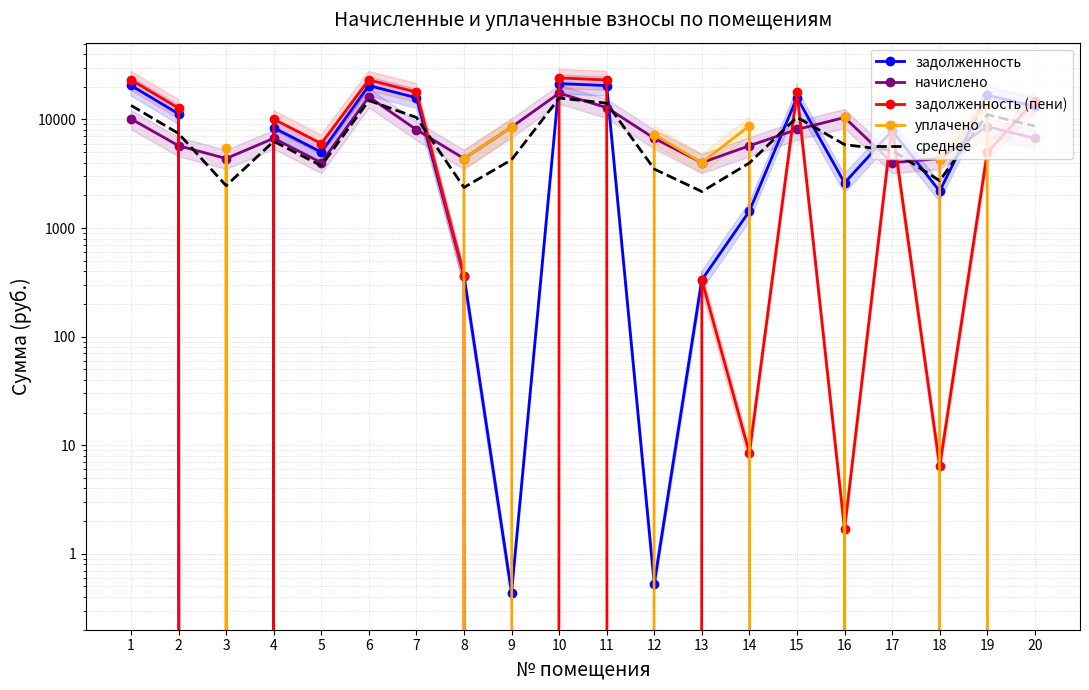

At how many categories does at least one series exceed 14577?

8